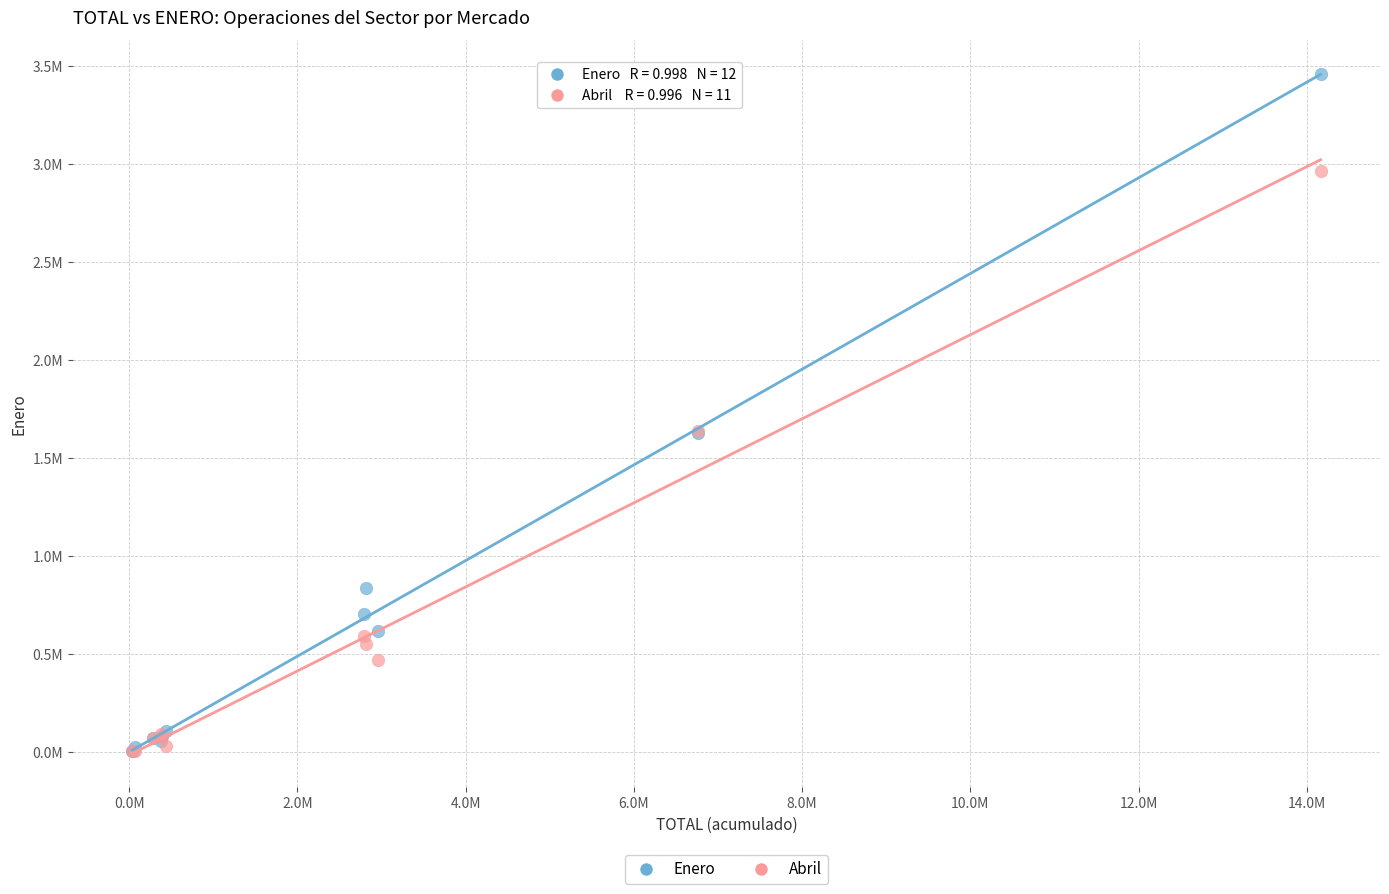

What are all the series names shown in the legend?

Enero, Abril